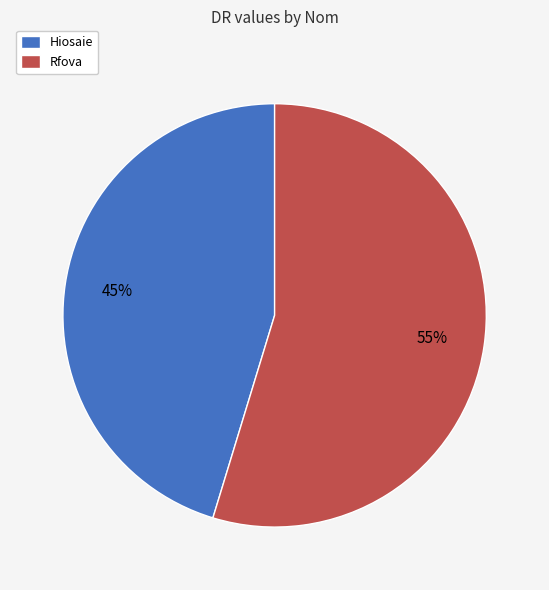

Does Rfova represent more than half of the total?

Yes